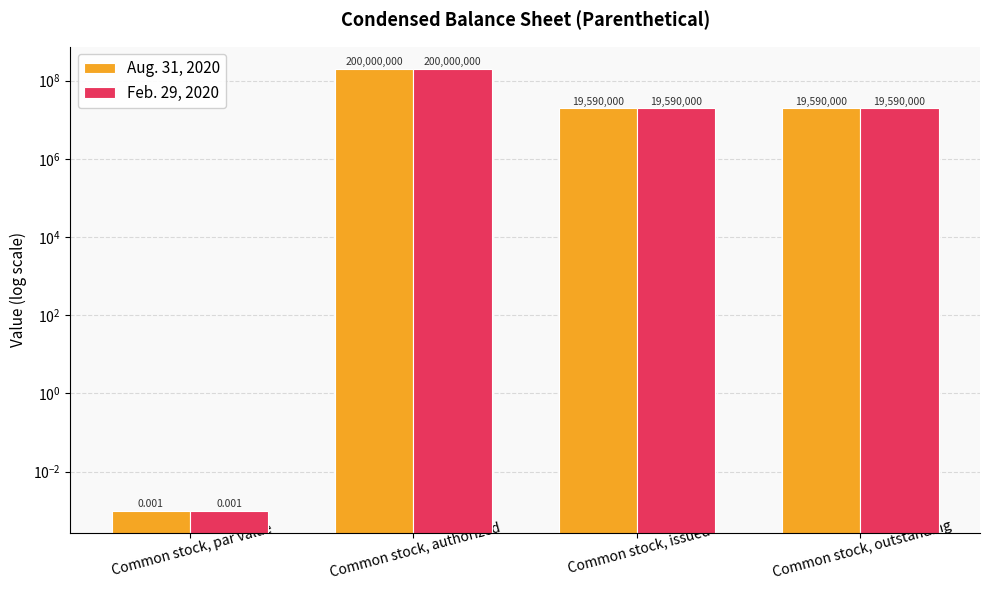

At how many categories does at least one series exceed 35559142?

1